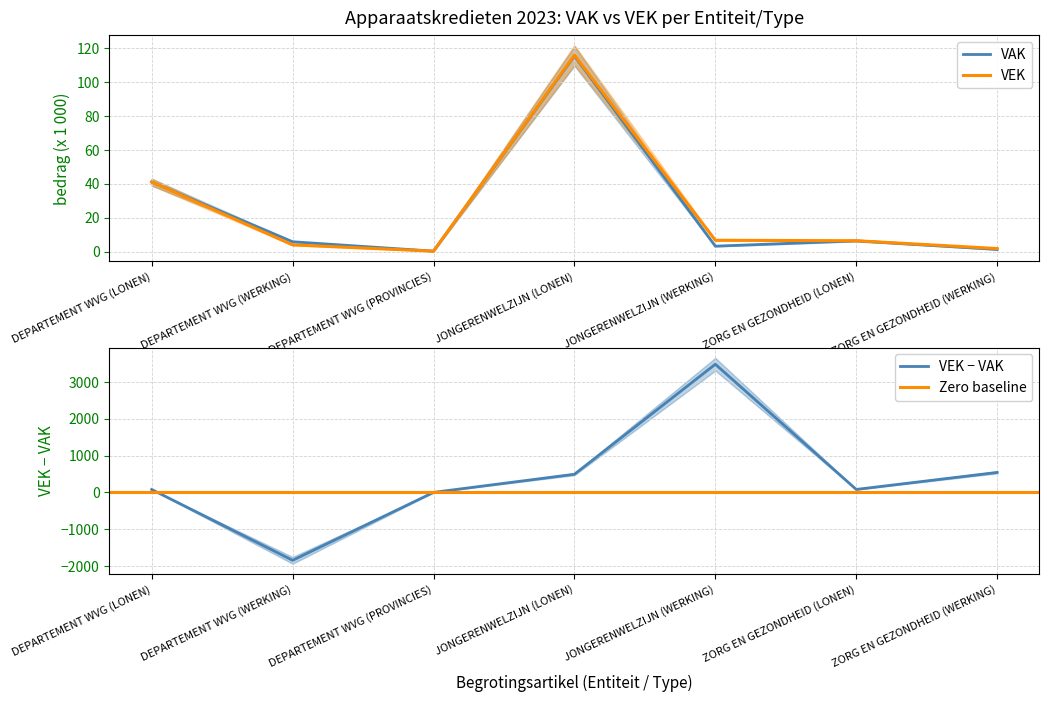

Rank the series by their maximum value, from lowest to highest.

VAK, VEK